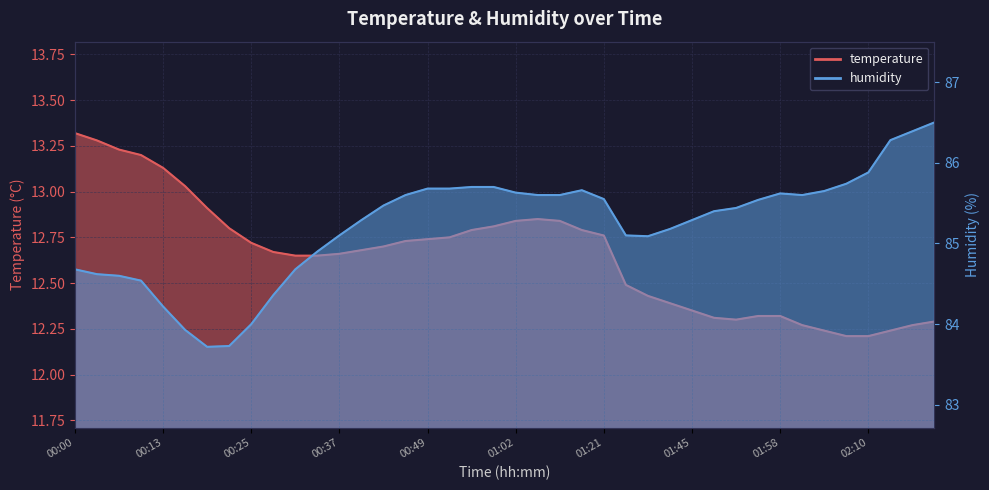

How many interior local valleys does the temperature series have?

1